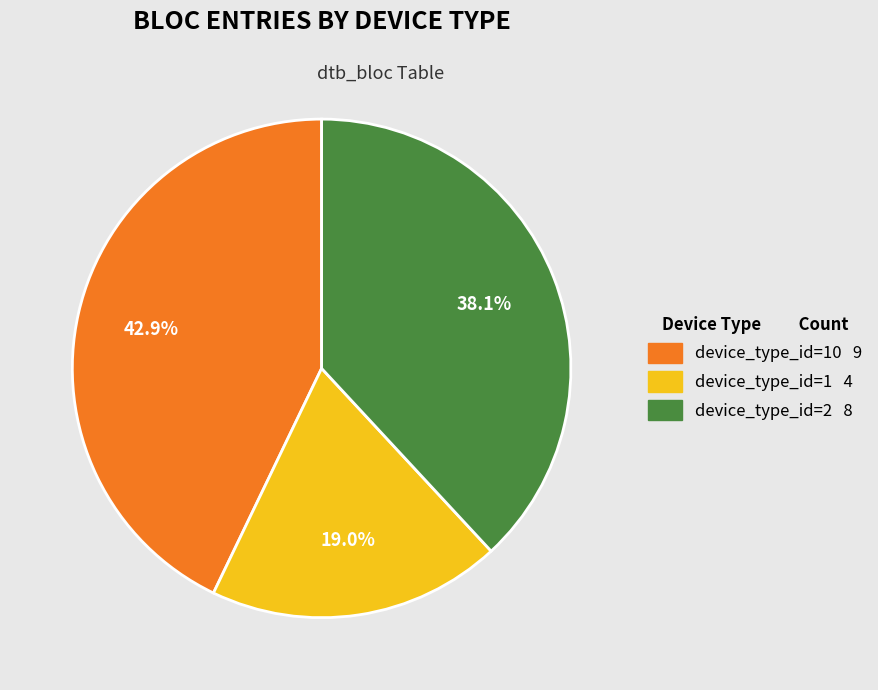

How many slices are in this pie chart?

3